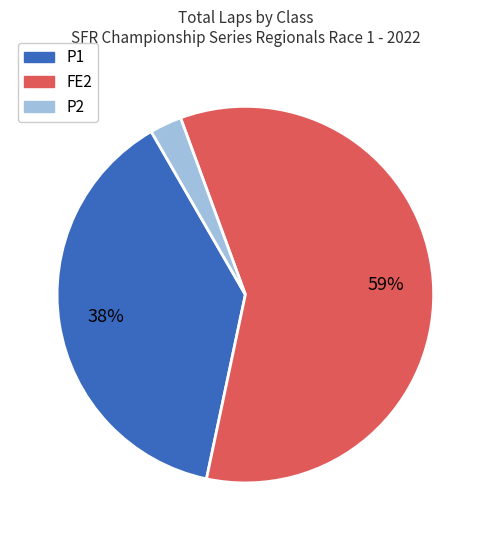

To the nearest percent, what portion does P1 represent?

38%